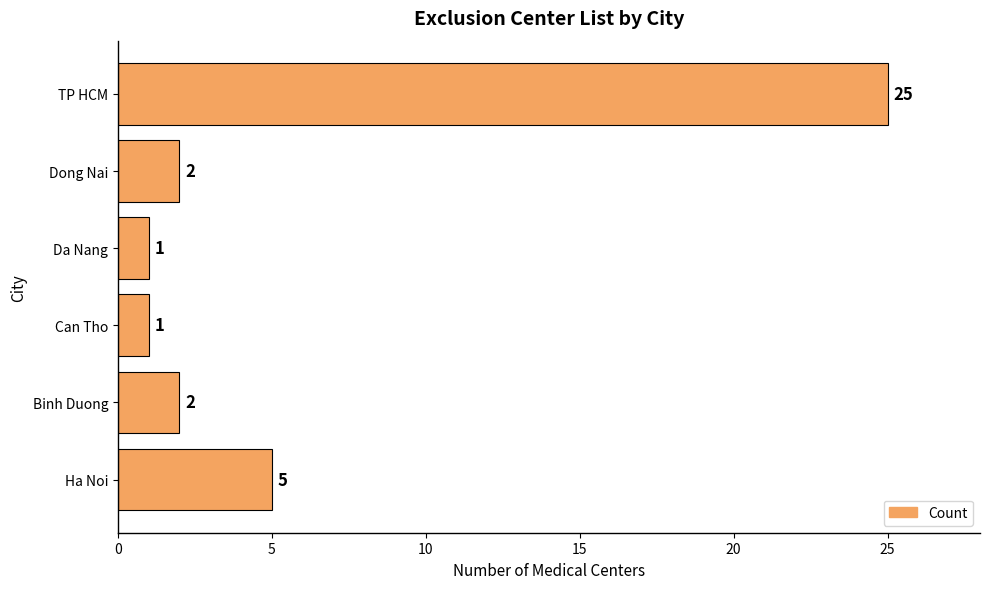

Approximately how many times larger is the value at Ha Noi compared to Da Nang?

5.0